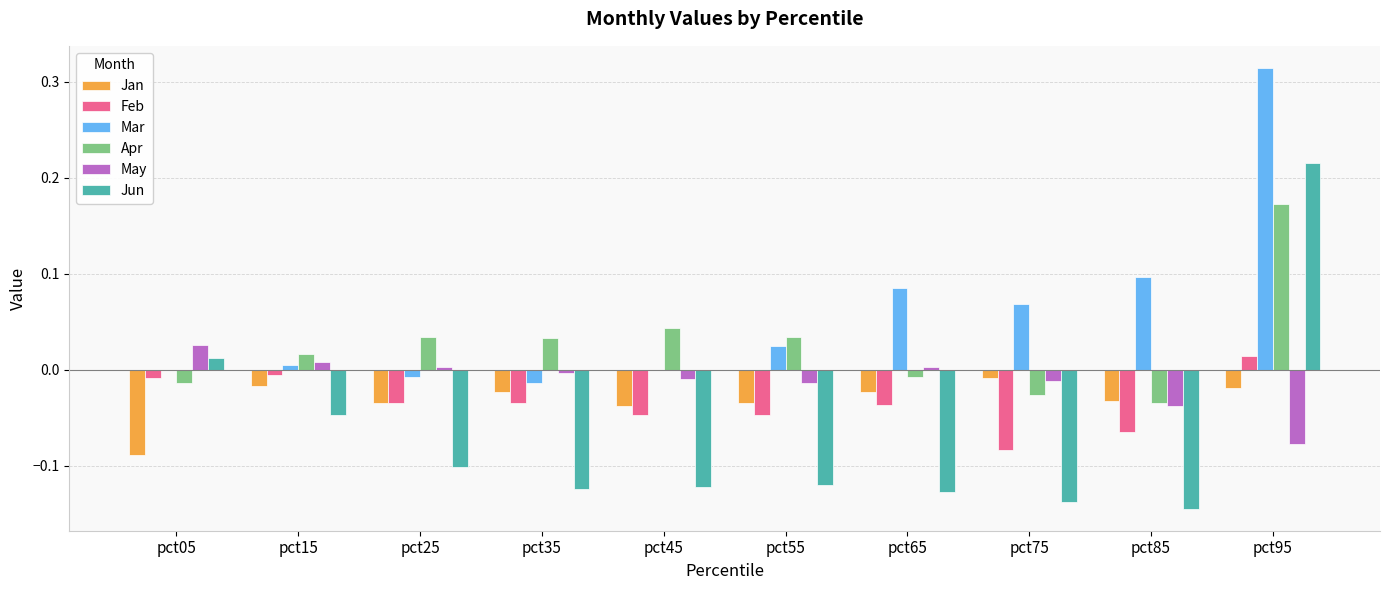

Which category has the highest value in the May series?

pct05